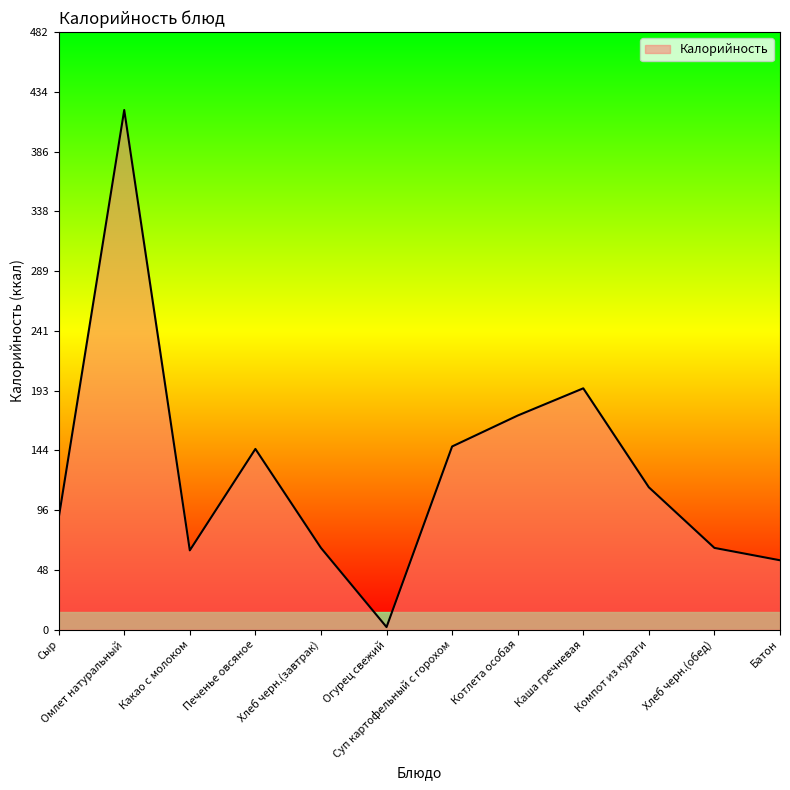

What is the ratio of the value at Омлет натуральный to the value at Какао с молоком?

6.6